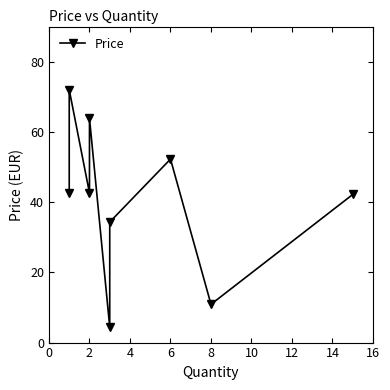

Count the number of values greater than 42.

6